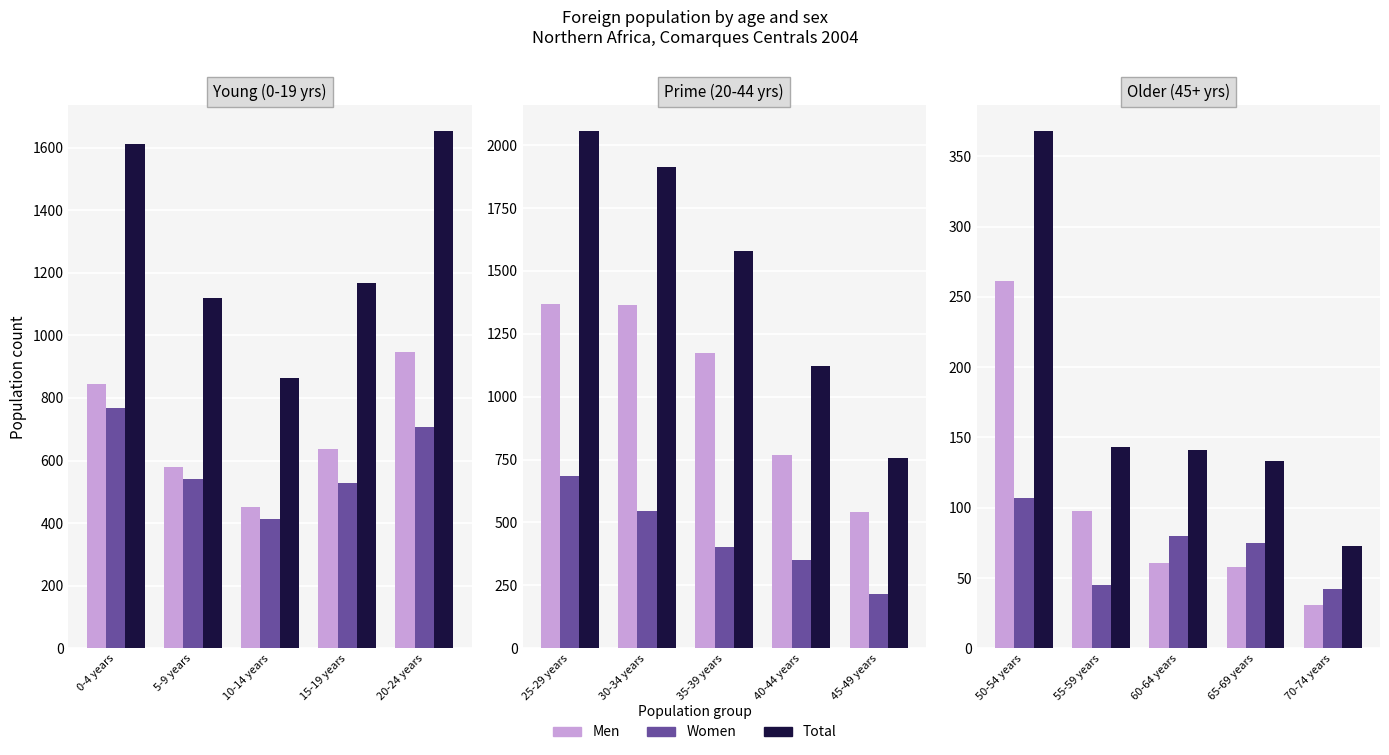

Between 60-64 years and 50-54 years, which is larger?

50-54 years